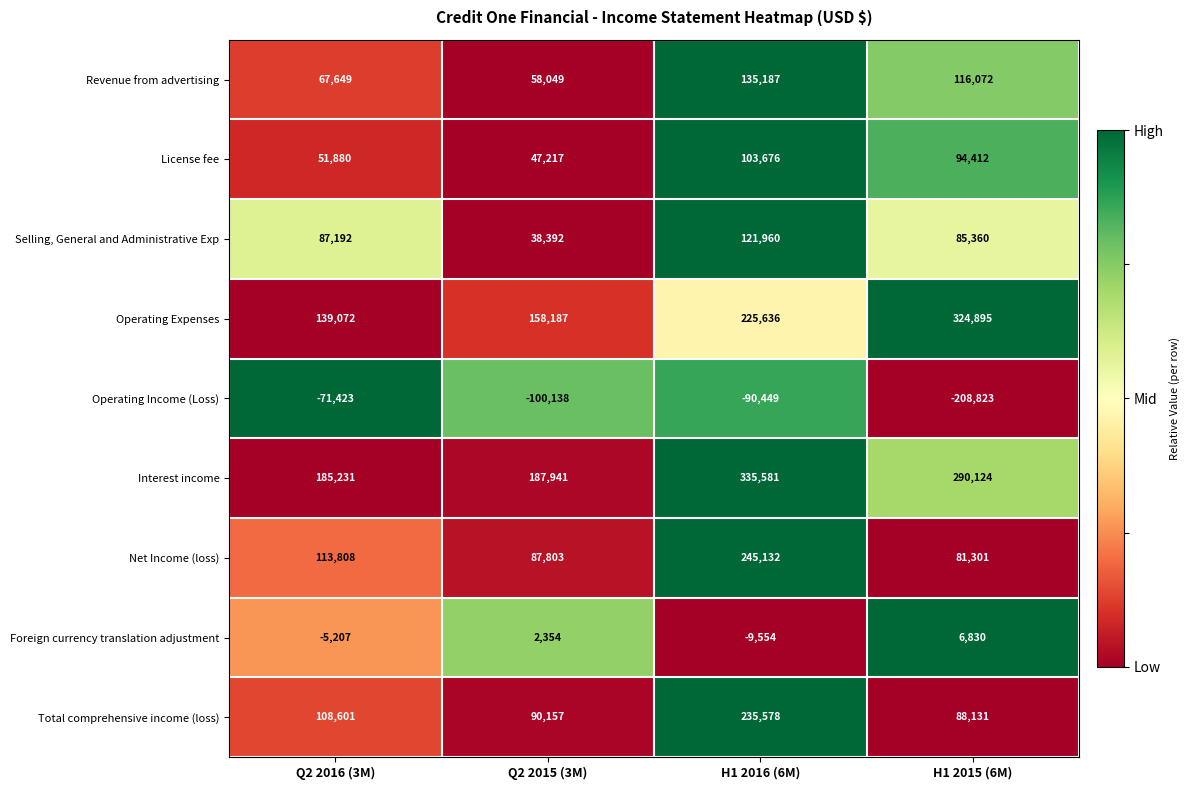

What is the sum of the License fee values at H1 2015 (6M) and Q2 2015 (3M)?

141629